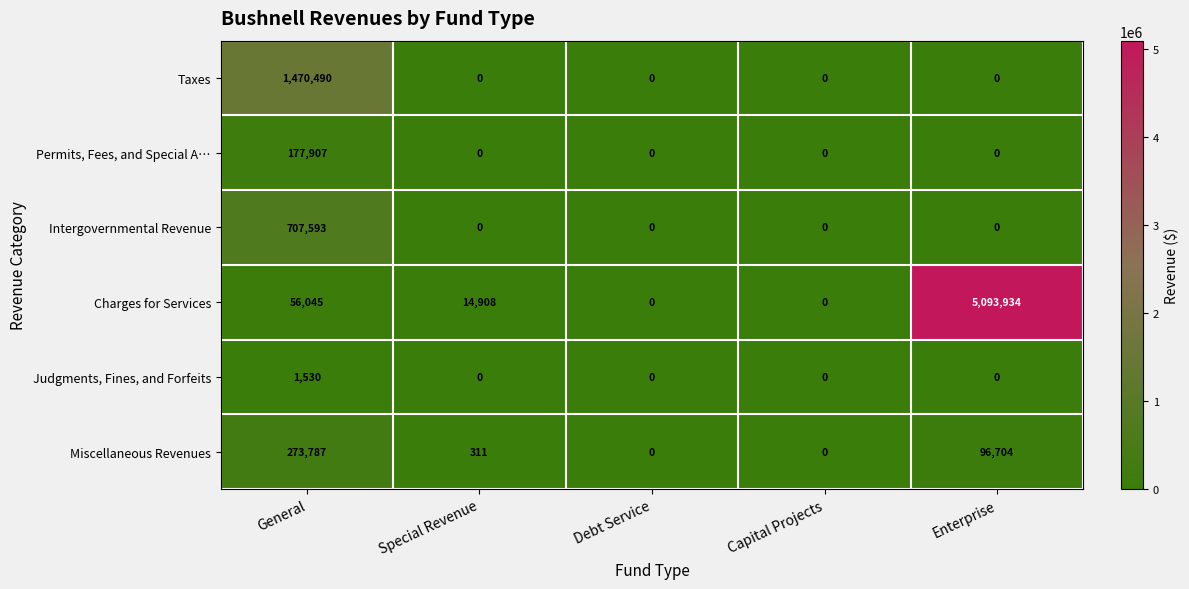

Rank the series by their maximum value, from highest to lowest.

Charges for Services, Taxes, Intergovernmental Revenue, Miscellaneous Revenues, Permits, Fees, and Special A…, Judgments, Fines, and Forfeits